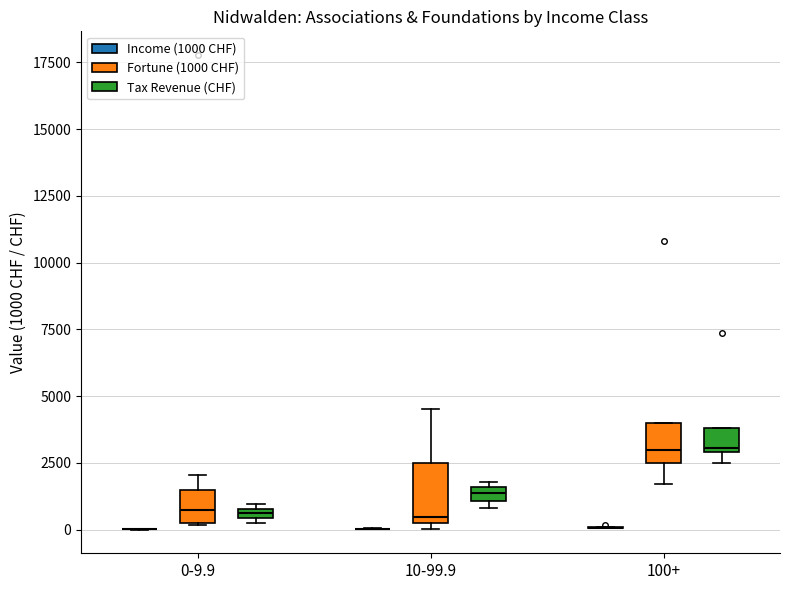

Which box is the tallest, from its lower edge to its upper edge?

10-99.9 (Fortune (1000 CHF))